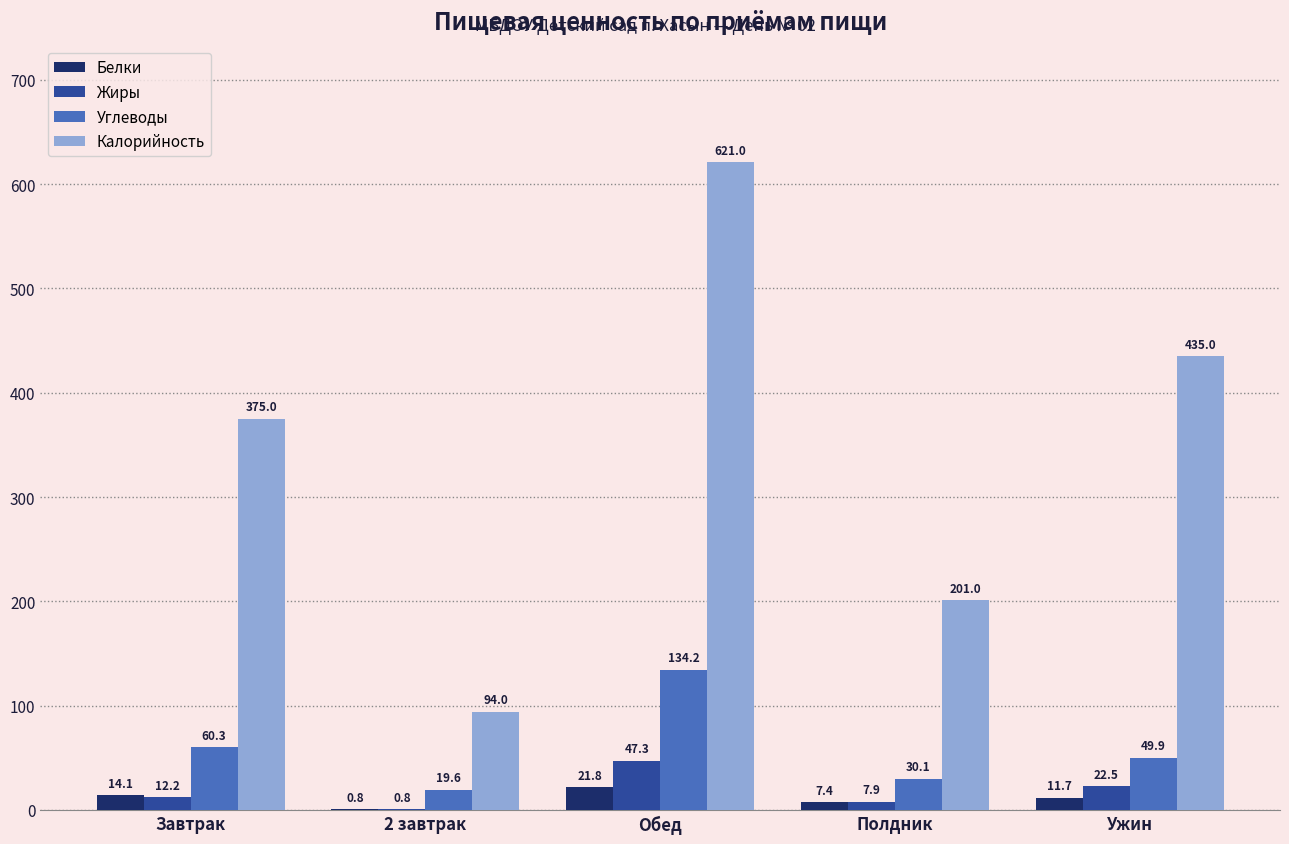

How many series are shown in this chart?

4